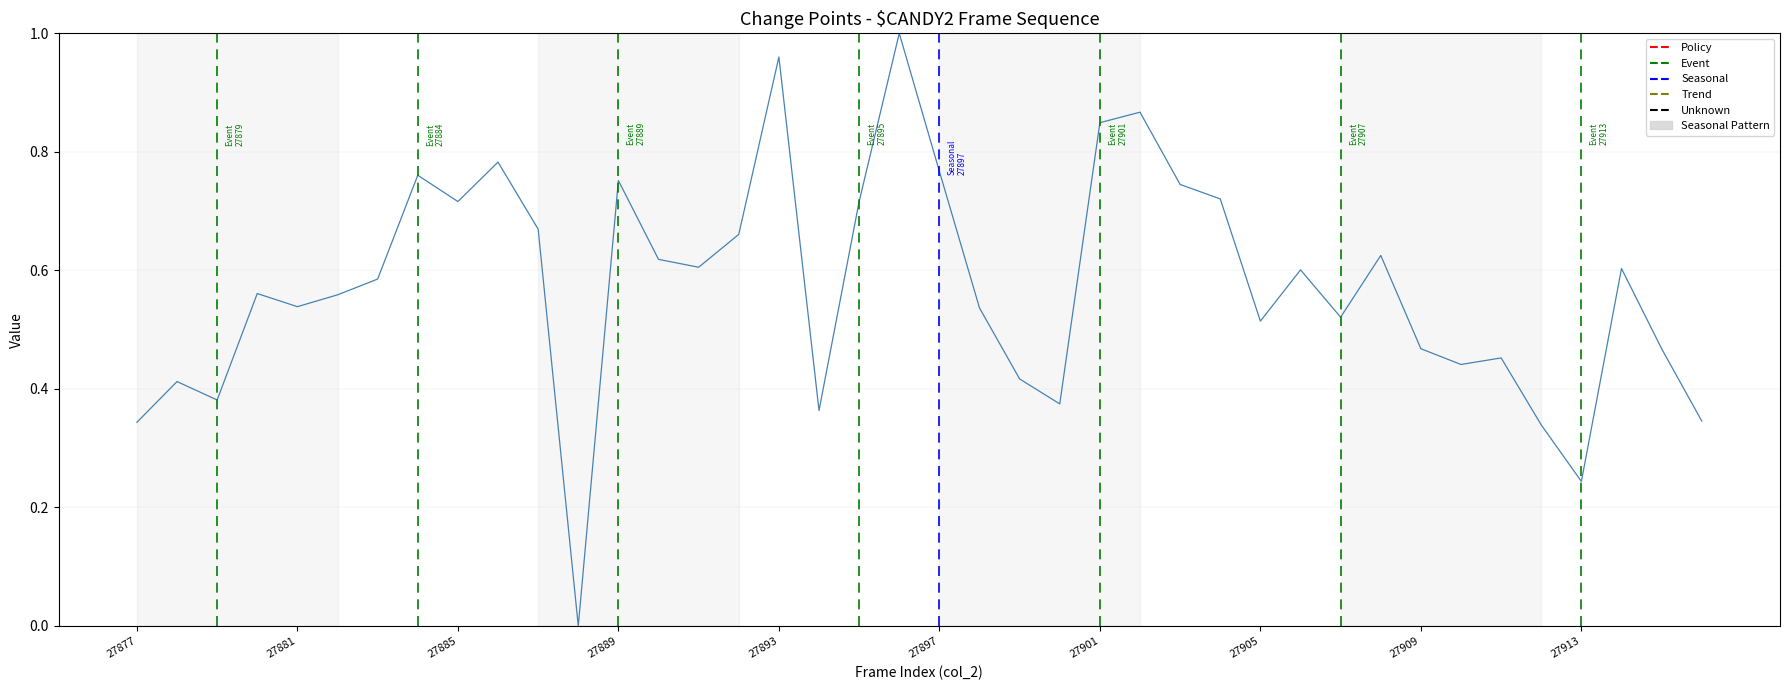

Does the chart display data point markers on the line(s)?

No